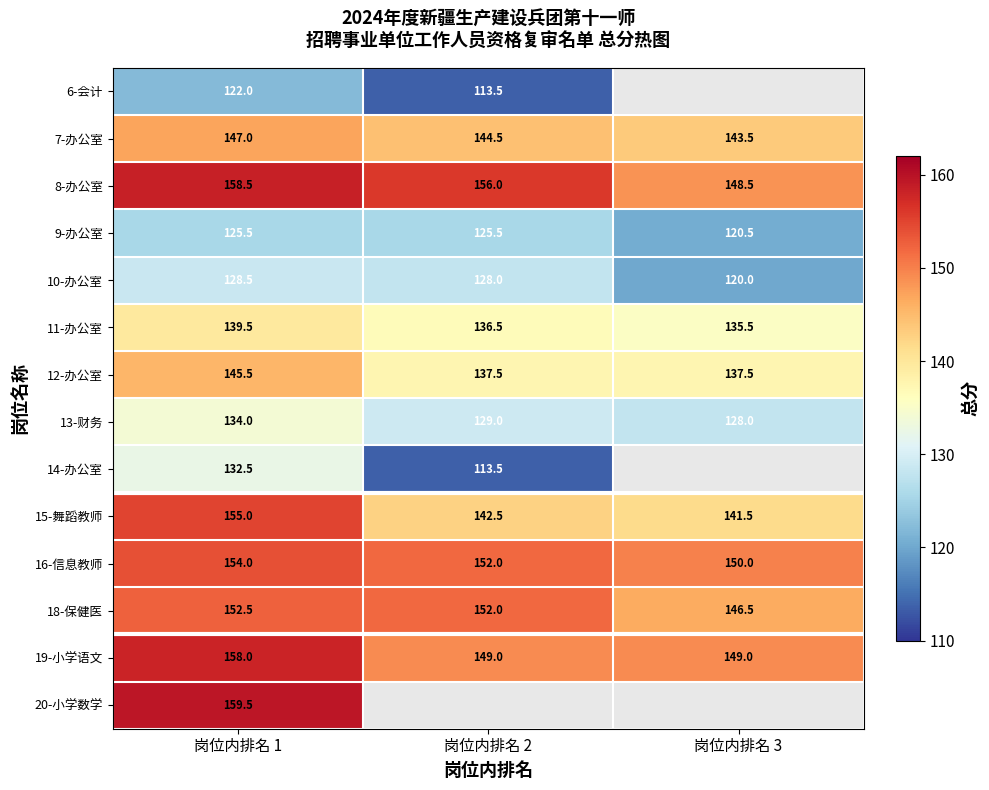

Which category has the highest value in the 11-办公室 series?

岗位内排名 1